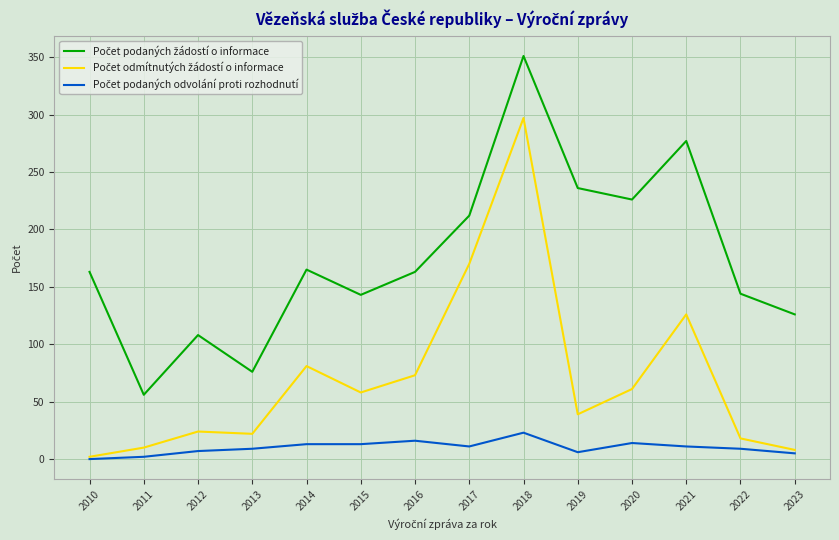

At which category is the sum across all series the highest?

2018